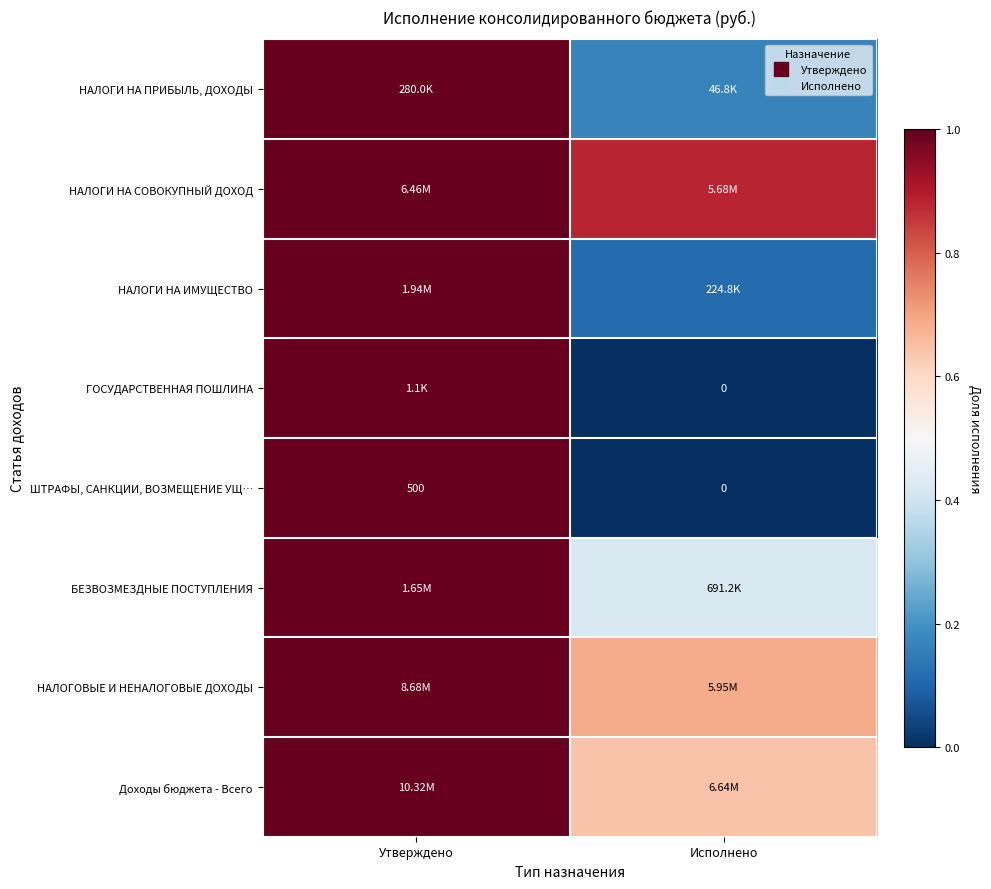

Which label corresponds to the smallest value in the chart?

Исполнено